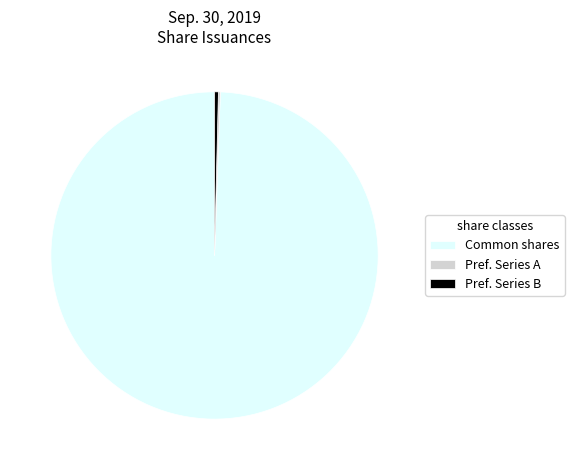

Do Common shares and Pref. Series B together represent more than half of the pie?

Yes